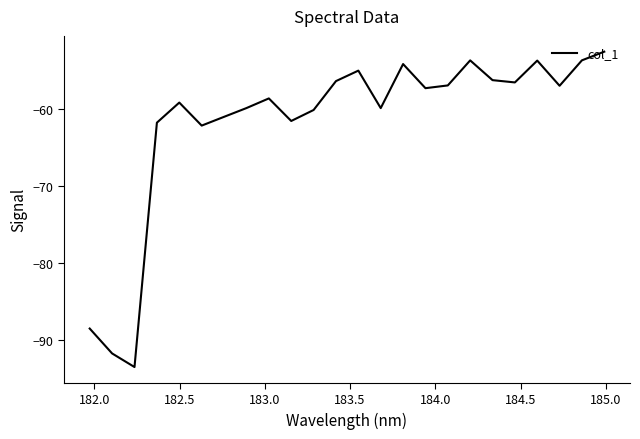

What is the minimum value shown in the chart?

-93.6